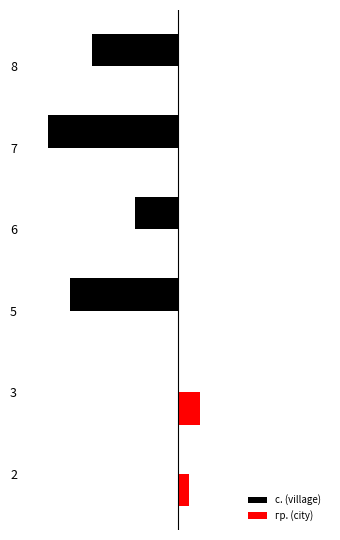

What are all the series names shown in the legend?

с. (village), гр. (city)